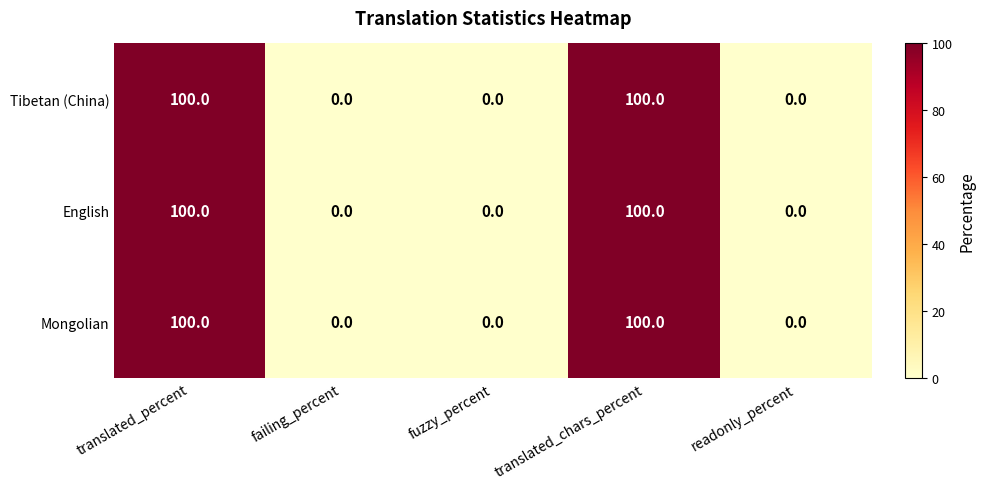

What is the maximum value shown in the chart?

100